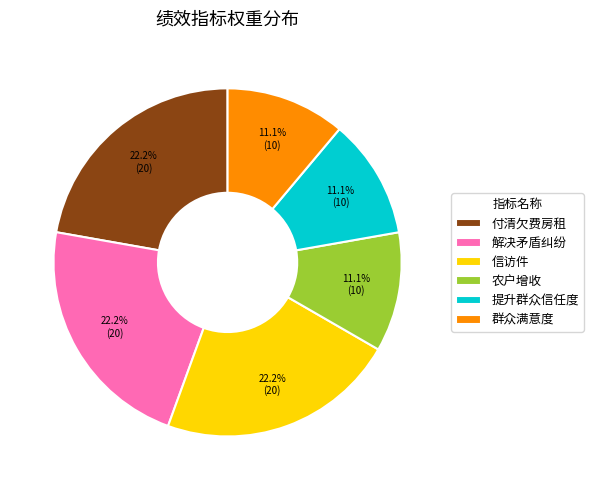

Do 提升群众信任度 and 信访件 together represent more than half of the pie?

No